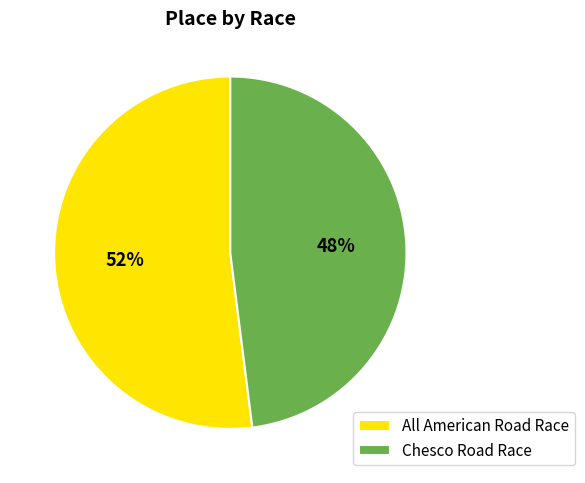

Does Chesco Road Race account for over 50% of the chart?

No